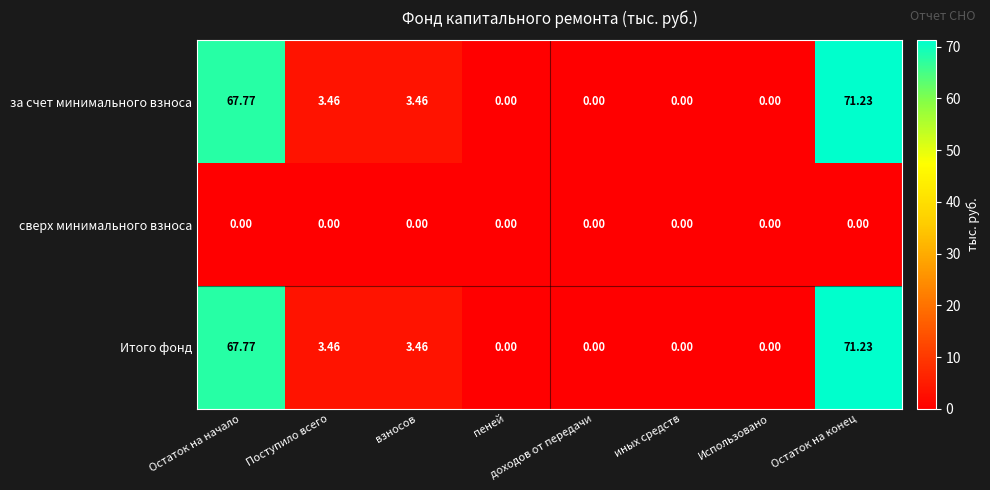

Which category has the highest value in the Итого фонд series?

Остаток на конец